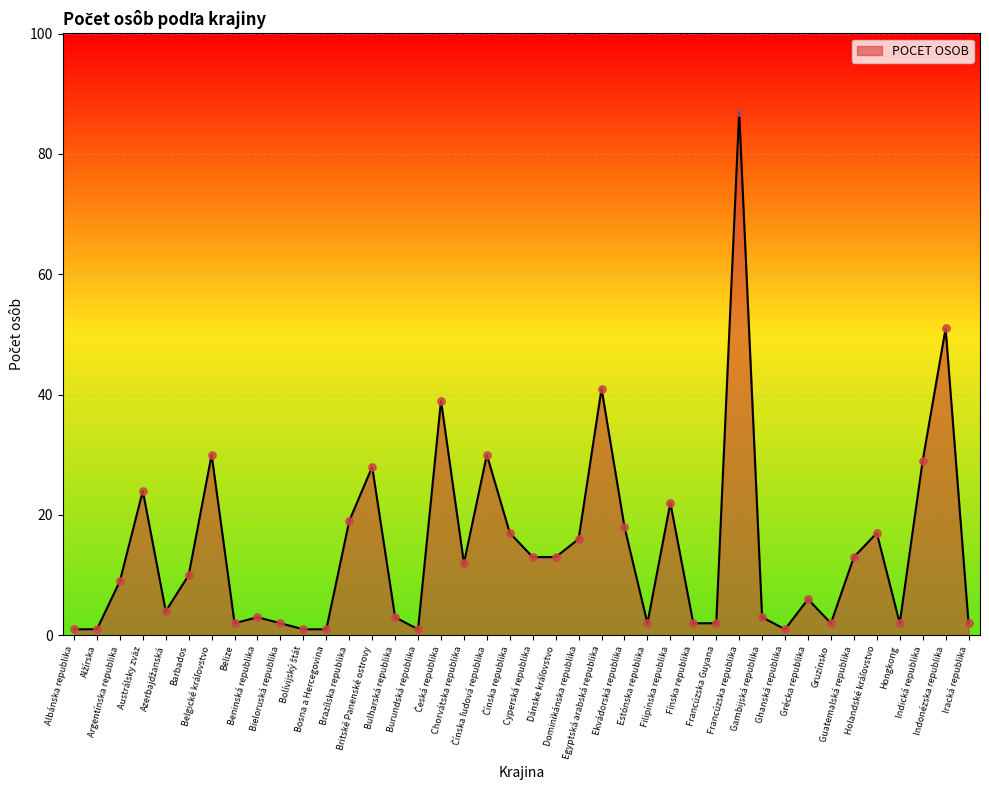

How many lines are shown in the chart?

1